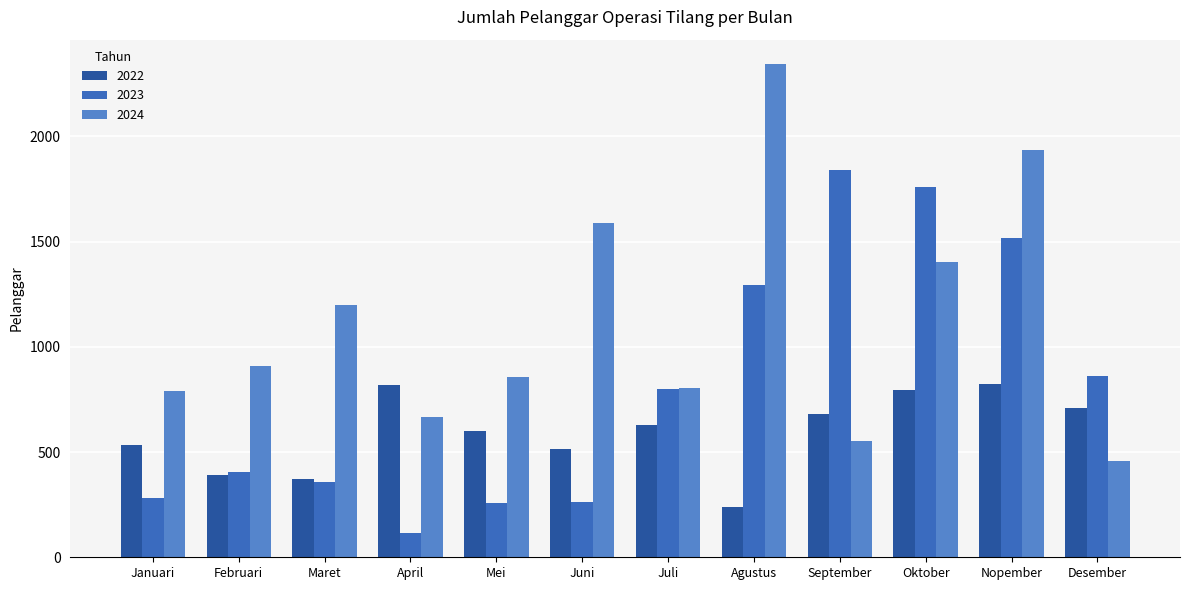

What is the value of the 2023 bar at the 11th from the left?

1518